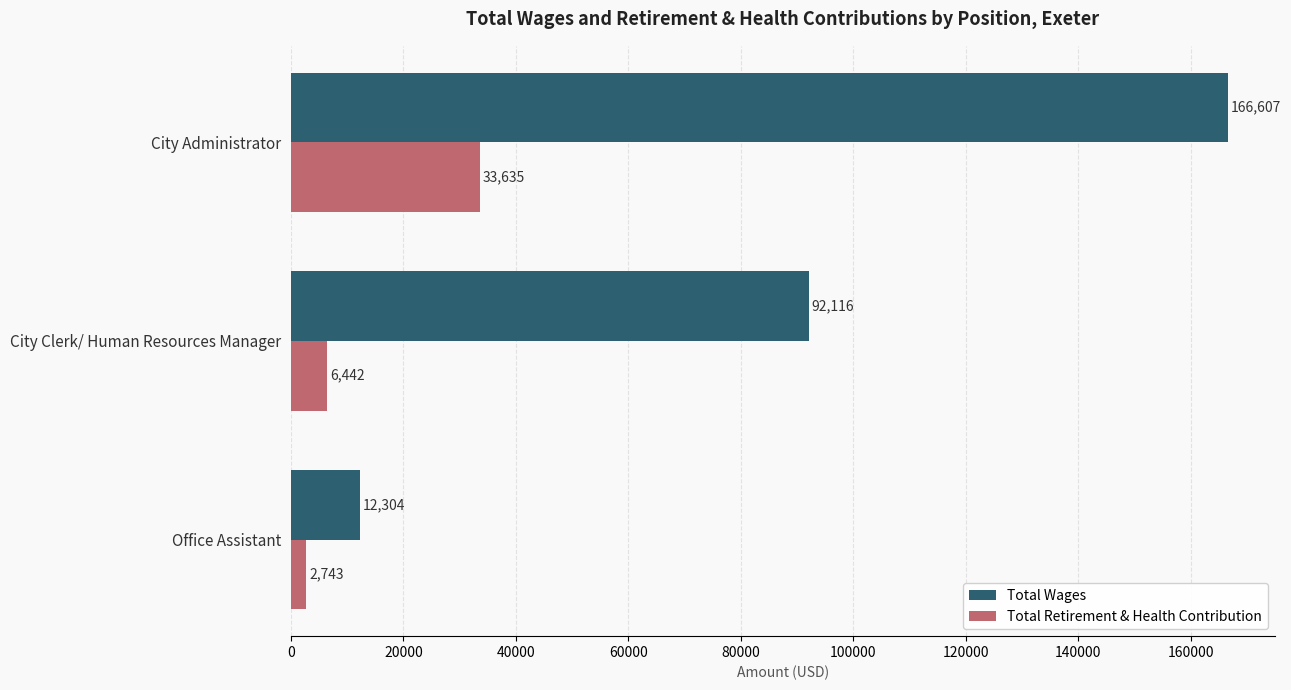

What is the sum of all Total Retirement & Health Contribution values?

42820